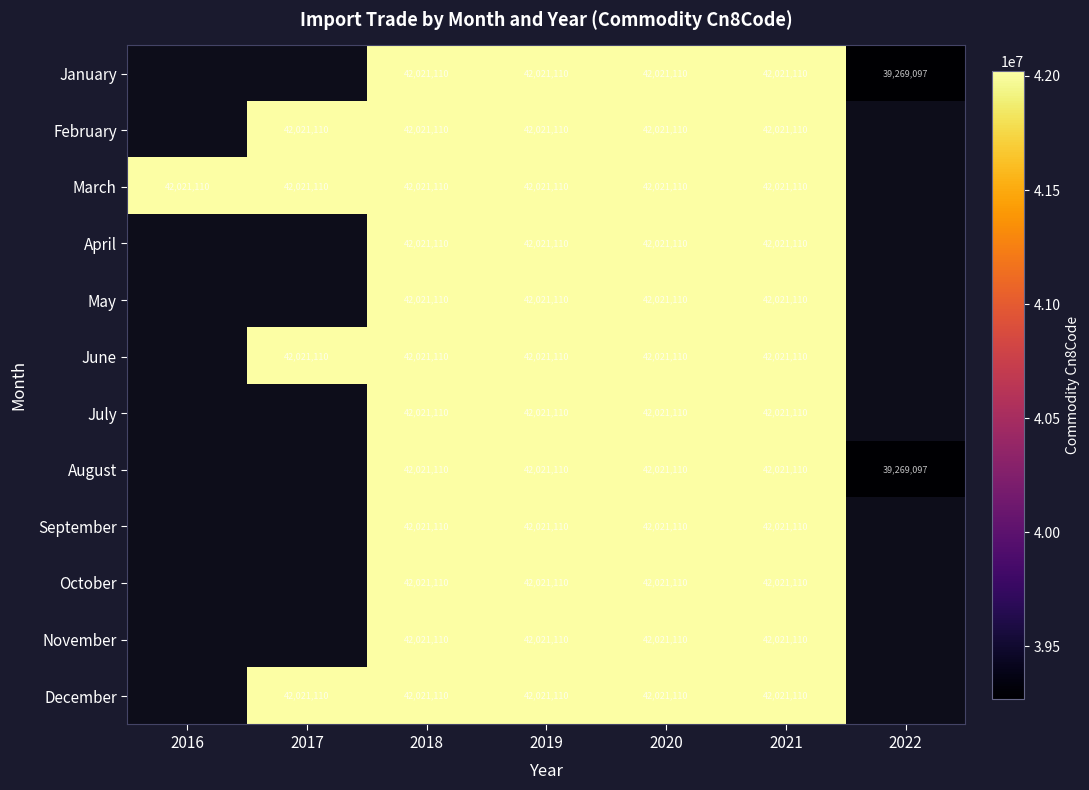

What is the sum of the March values at 2021 and 2018?

84042220